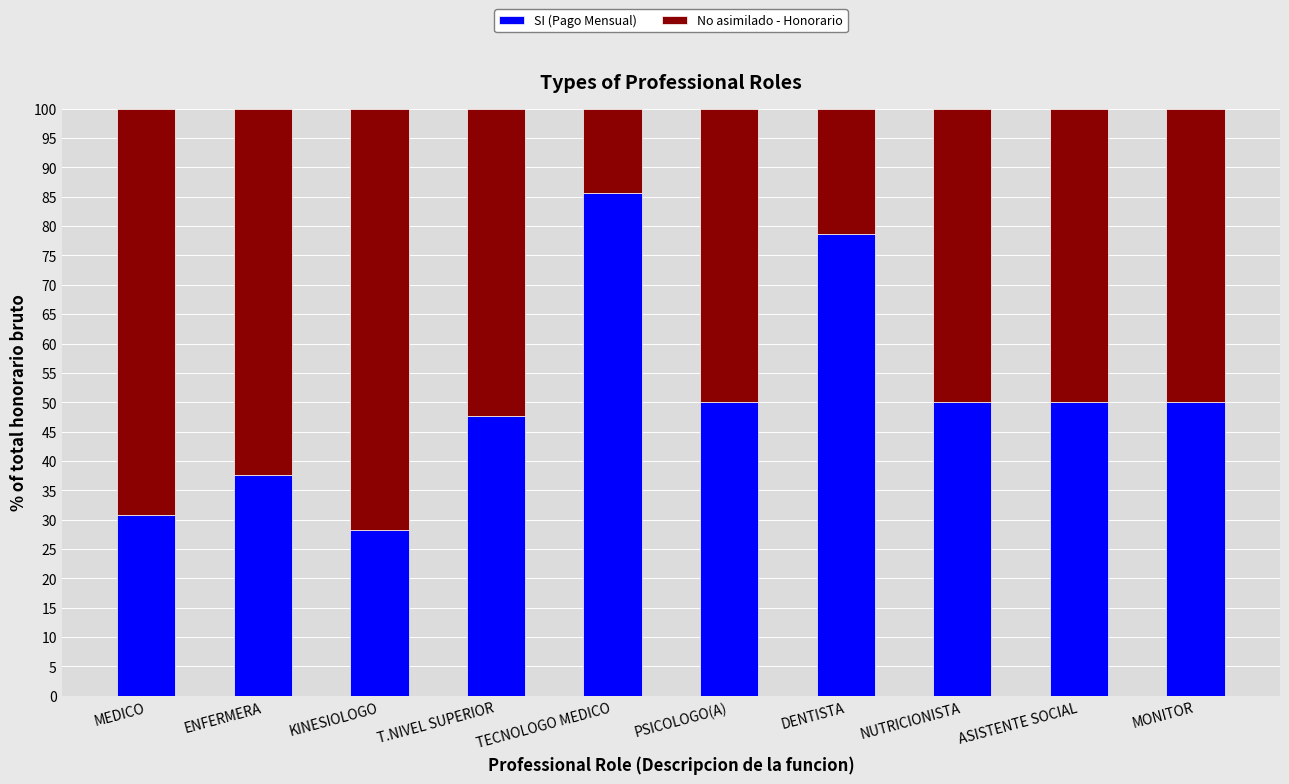

The value of SI (Pago Mensual) at PSICOLOGO(A) is 71.4. True or false?

False